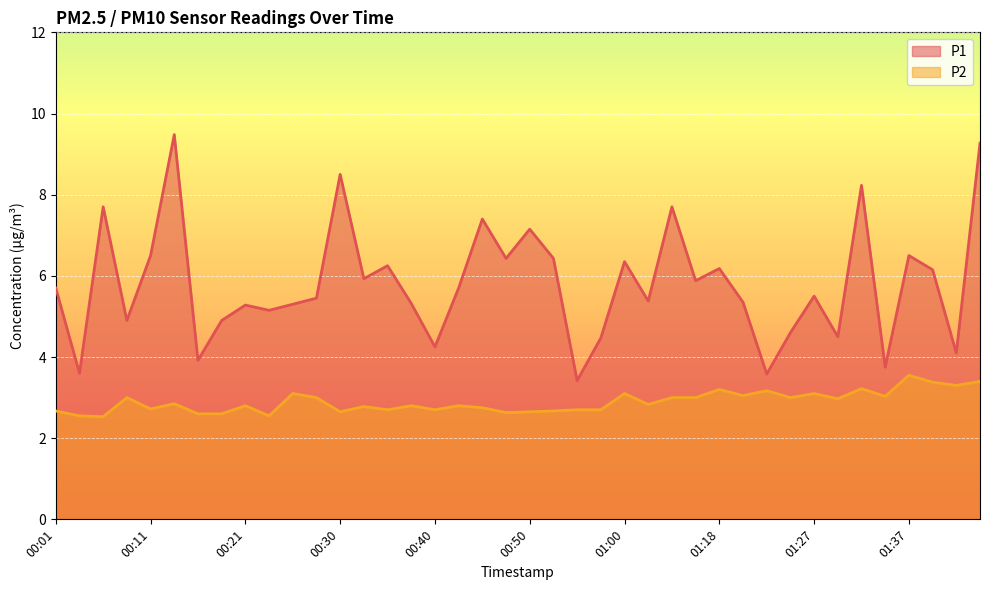

What is the spread (max minus min) of values at 01:23?

0.4